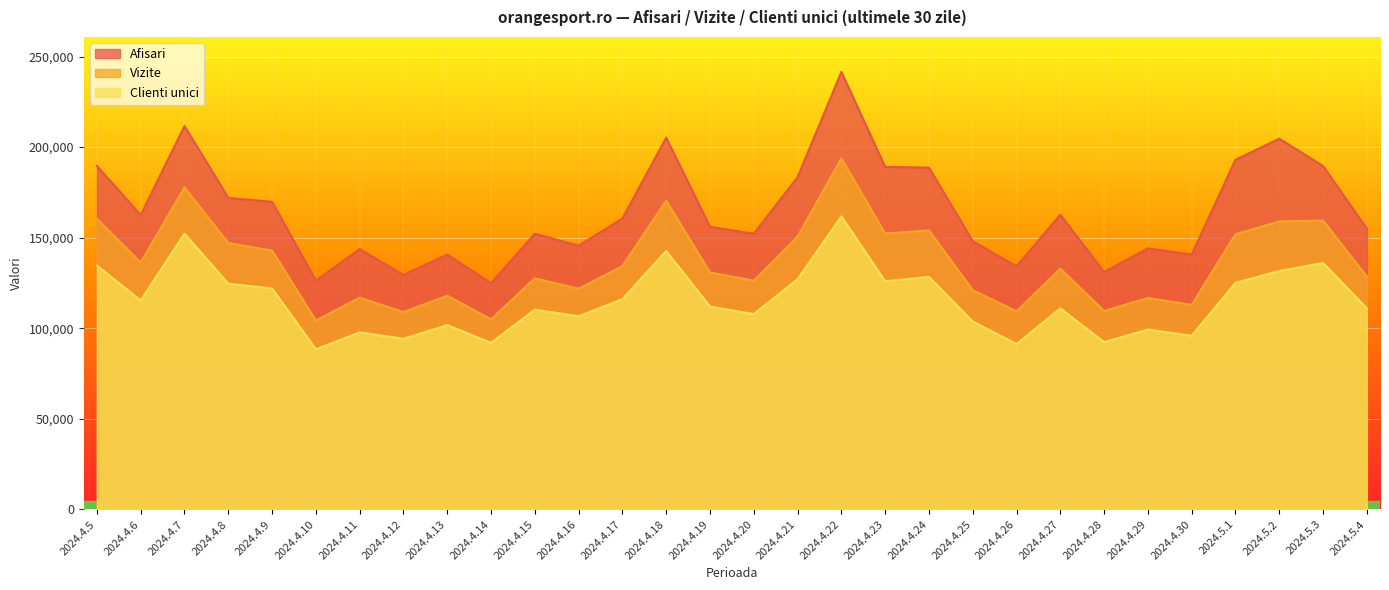

True or false: Afisari and Vizite intersect in this chart.

False